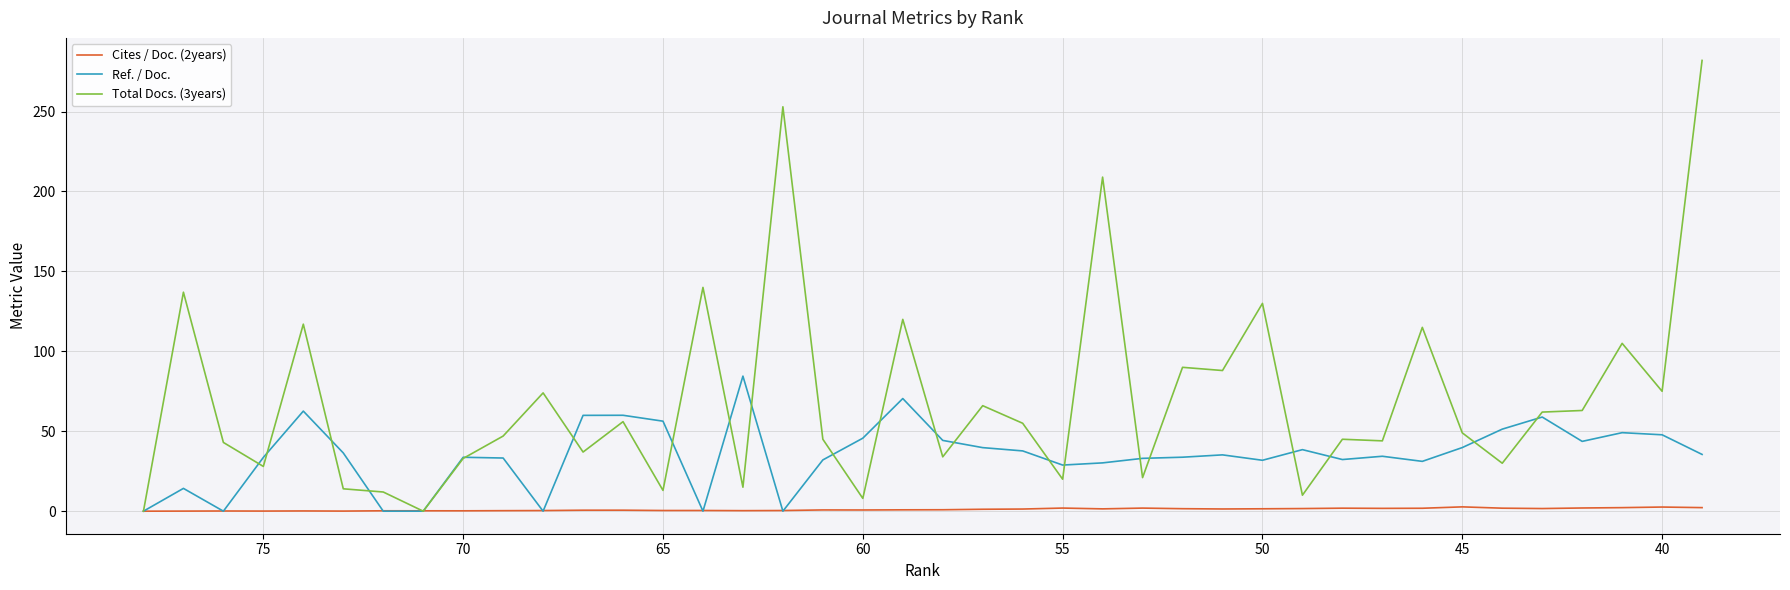

Is it true that Cites / Doc. (2years) equals 1.0 at 55?

False